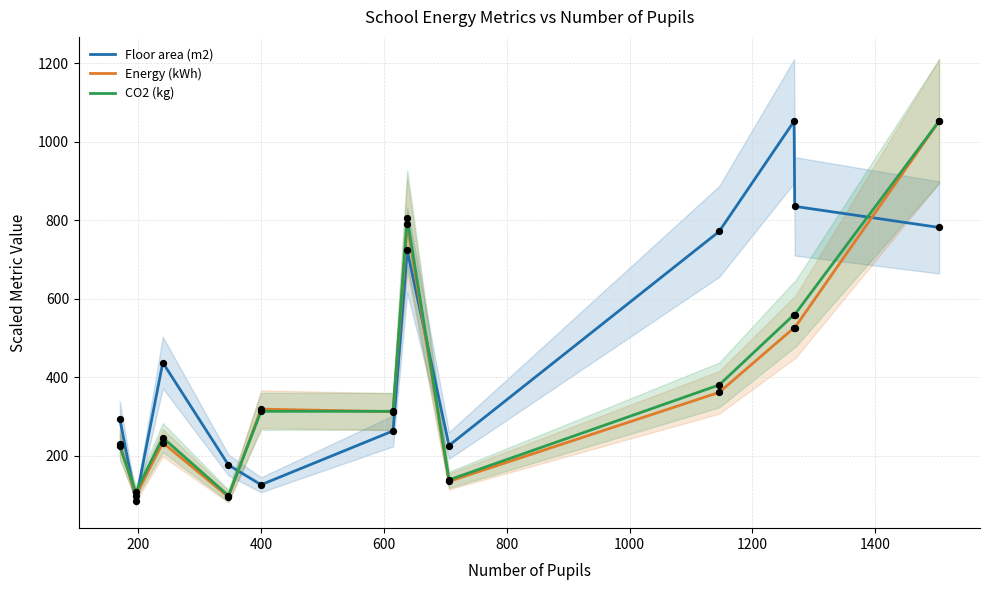

What is the minimum value for Energy (kWh)?

95.4